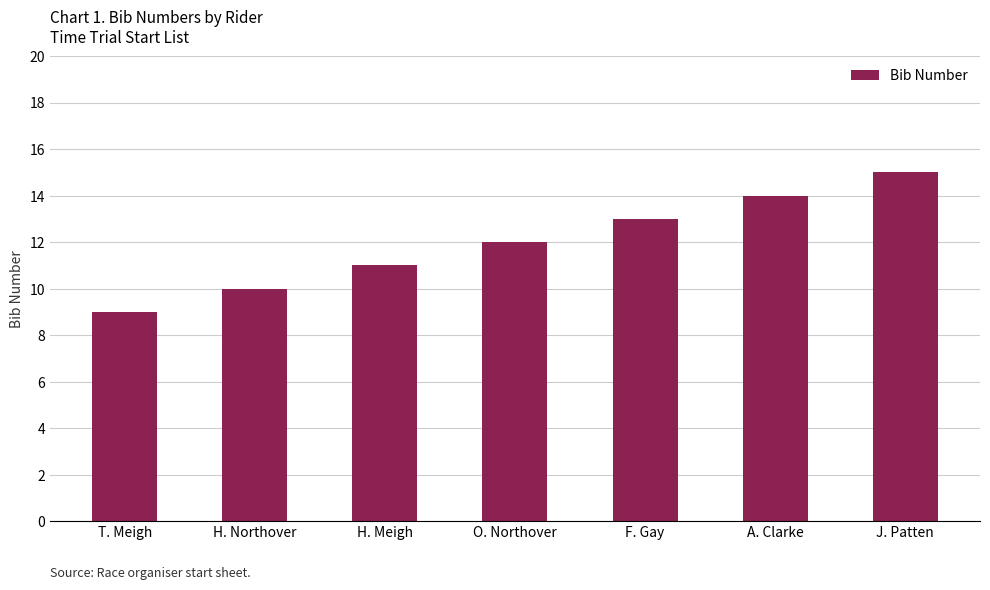

How many series are shown in this chart?

1